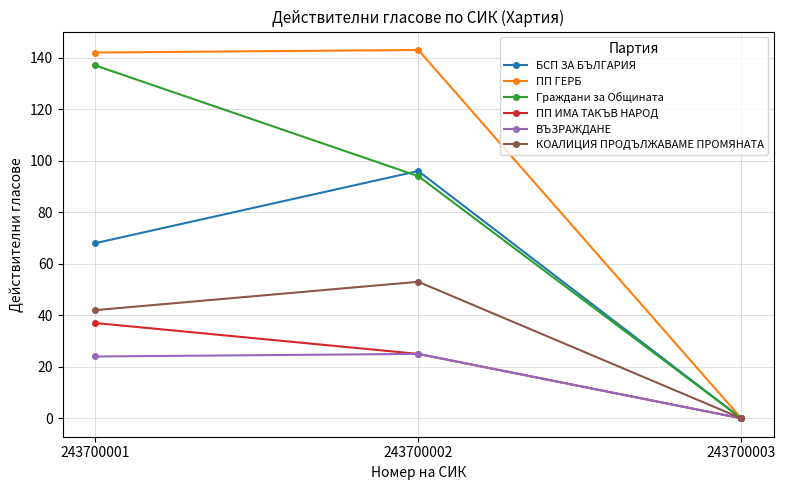

Reading right to left, extract all data points from this chart.

БСП ЗА БЪЛГАРИЯ: 0	96	68
ПП ГЕРБ: 0	143	142
Граждани за Общината: 0	94	137
ПП ИМА ТАКЪВ НАРОД: 0	25	37
ВЪЗРАЖДАНЕ: 0	25	24
КОАЛИЦИЯ ПРОДЪЛЖАВАМЕ ПРОМЯНАТА: 0	53	42